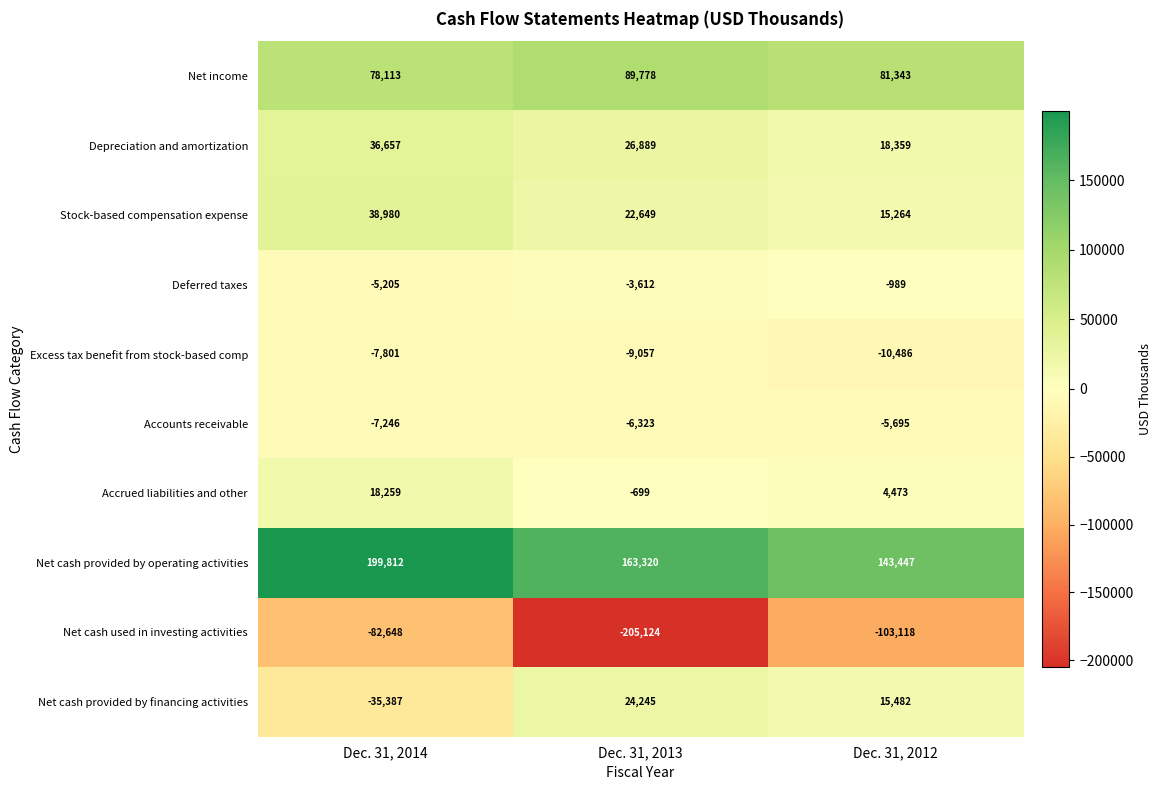

What is the smallest value displayed?

-205124